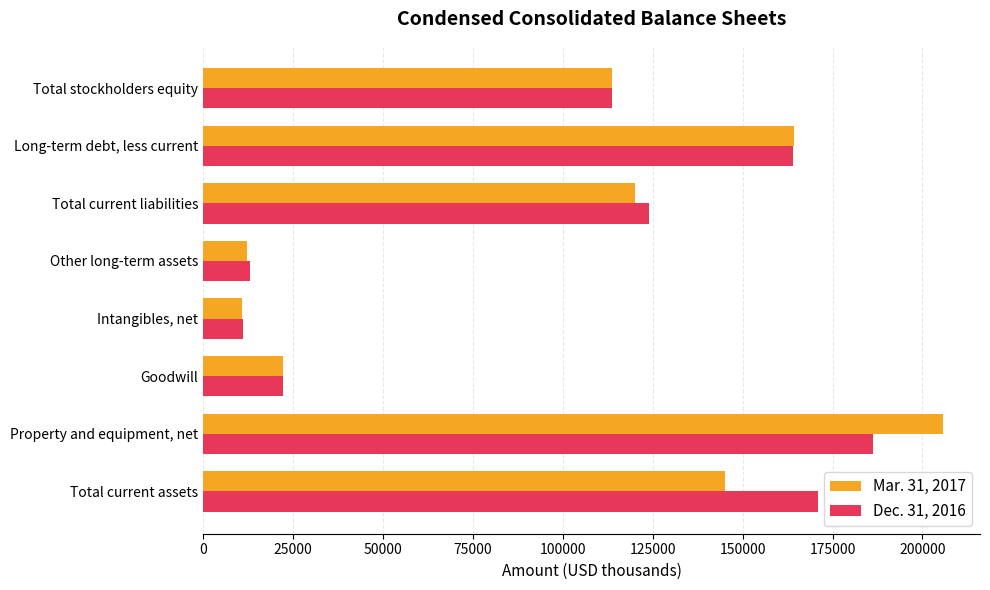

List the labels in order of Mar. 31, 2017 value, largest first.

Property and equipment, net, Long-term debt, less current, Total current assets, Total current liabilities, Total stockholders equity, Goodwill, Other long-term assets, Intangibles, net